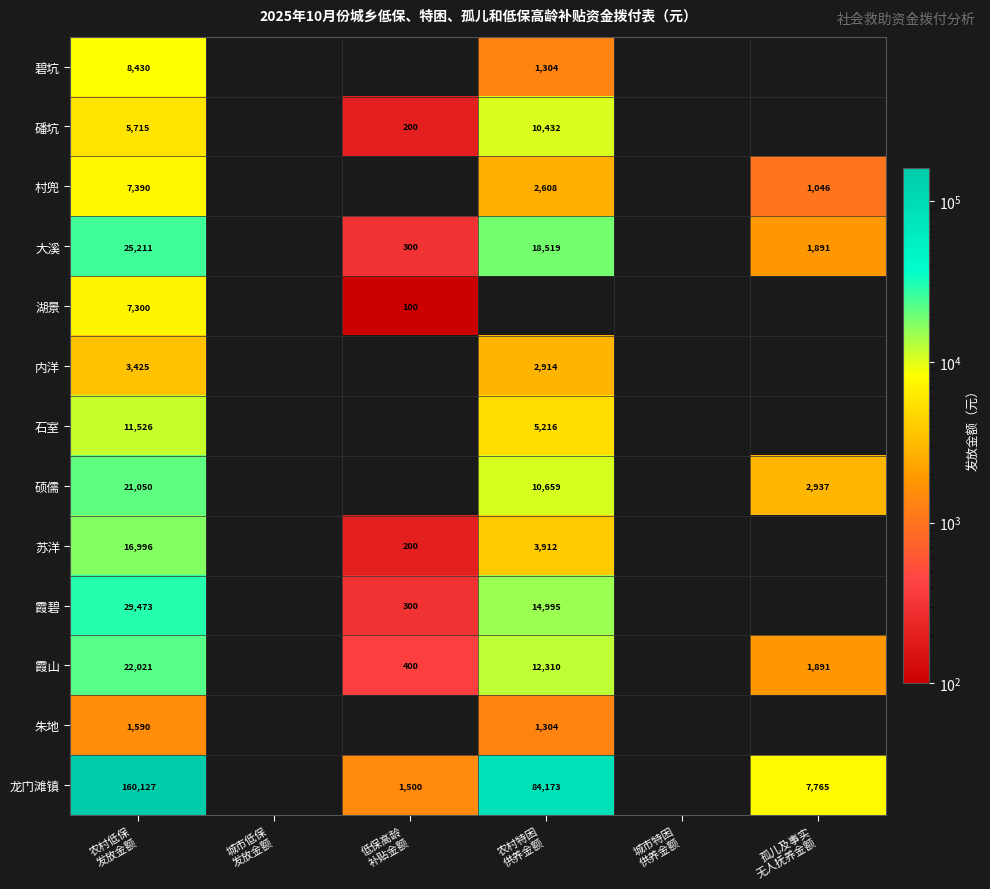

What is the minimum value for 霞山?

400.0